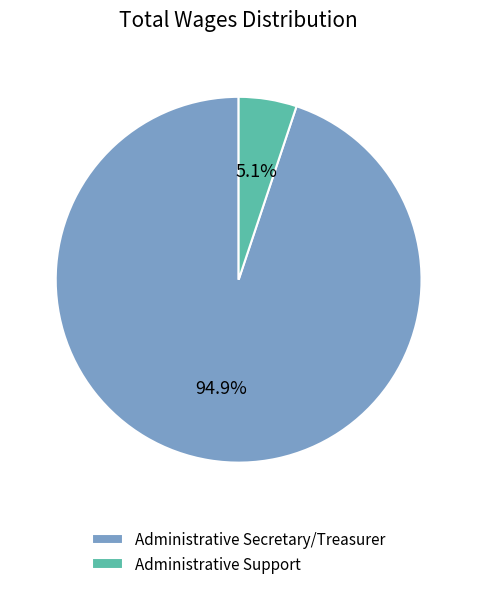

The Administrative Support slice represents 5% of the pie. True or false?

True